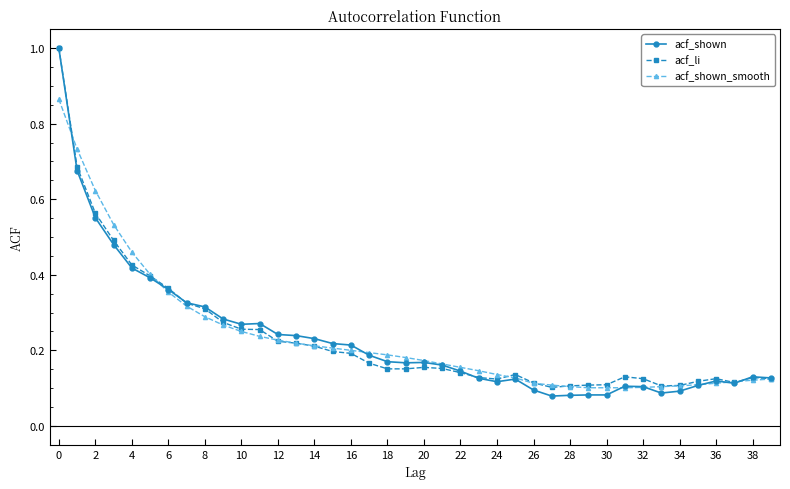

What is the maximum value shown in the chart?

1.0